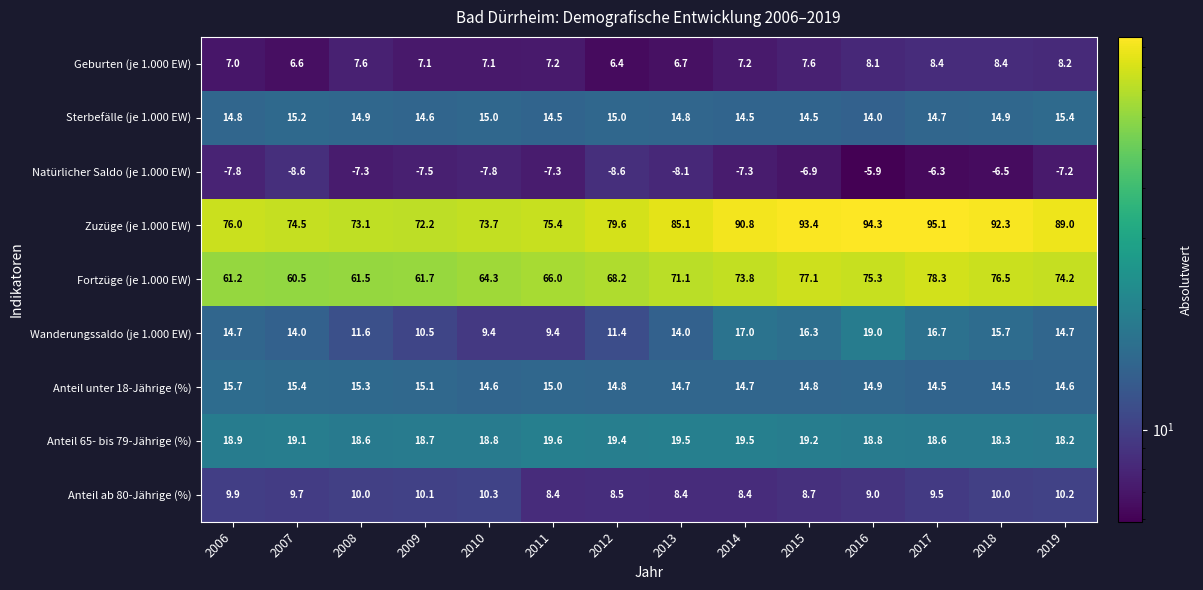

At 2010, list the series in order from smallest to largest.

Natürlicher Saldo (je 1.000 EW), Geburten (je 1.000 EW), Wanderungssaldo (je 1.000 EW), Anteil ab 80-Jährige (%), Anteil unter 18-Jährige (%), Sterbefälle (je 1.000 EW), Anteil 65- bis 79-Jährige (%), Fortzüge (je 1.000 EW), Zuzüge (je 1.000 EW)